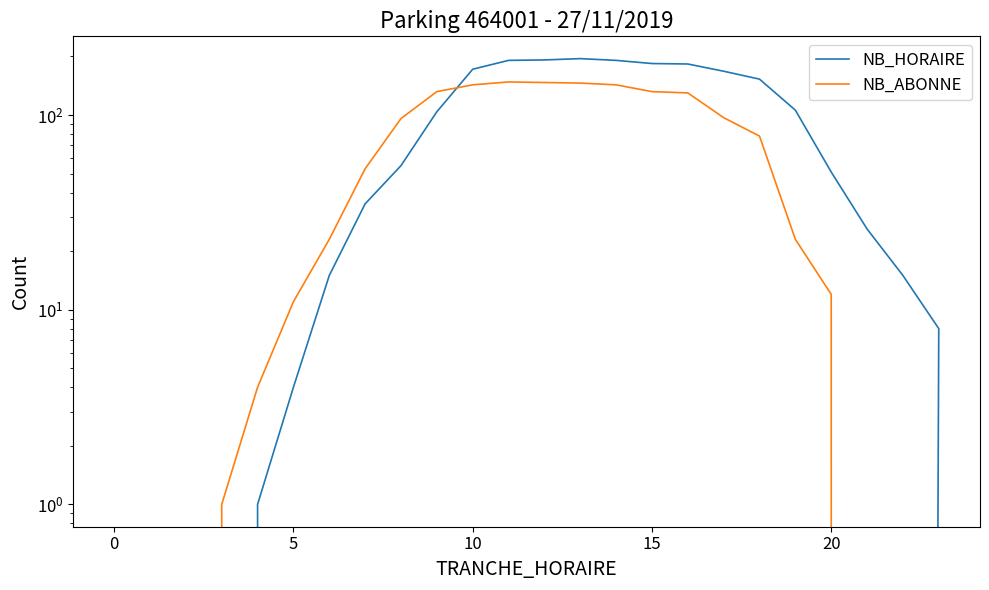

At how many categories does at least one series exceed 143?

9